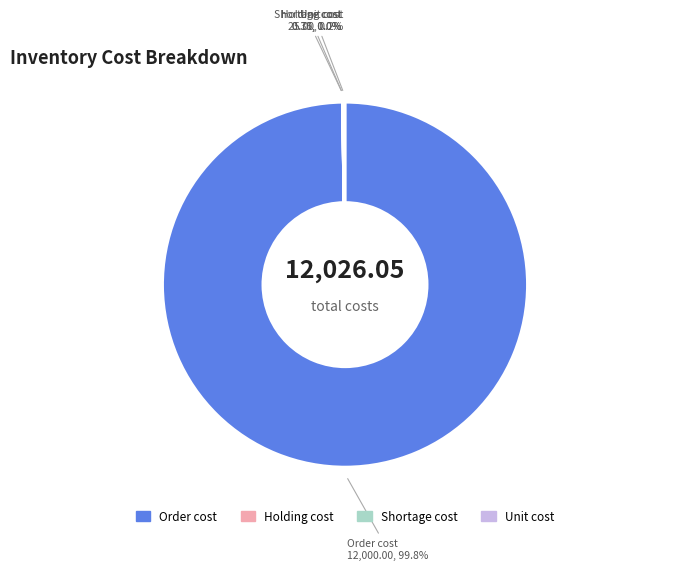

Does any single category account for the majority?

Yes